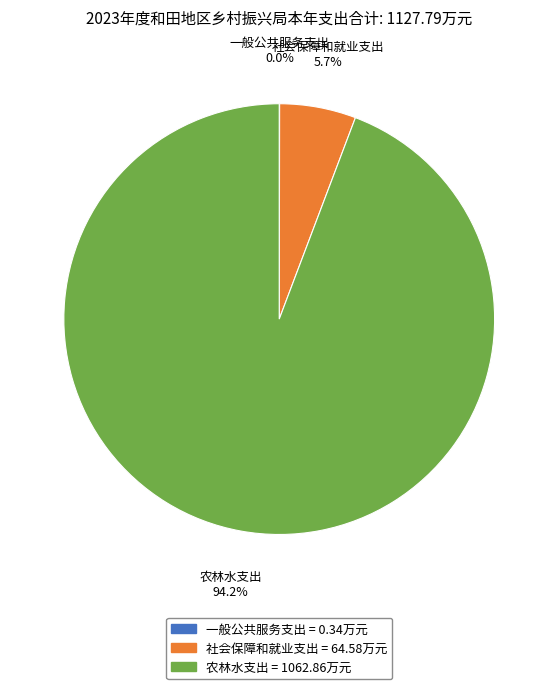

What percentage do 农林水支出 and 社会保障和就业支出 together represent?

100.0%